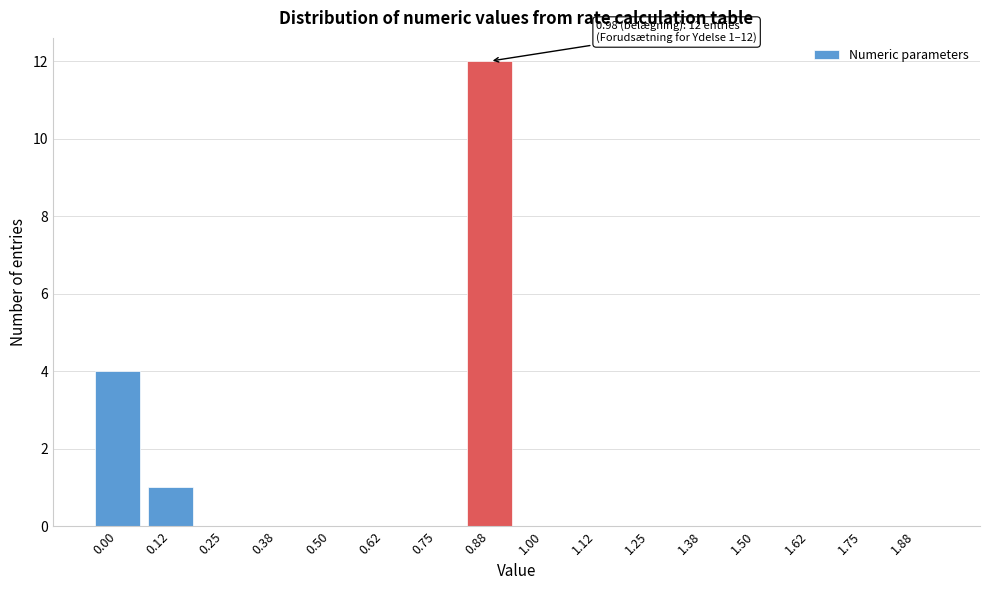

Reading left to right, transcribe all the data shown in this chart.

0.00=4	0.12=1	0.25=0	0.38=0	0.50=0	0.62=0	0.75=0	0.88=12	1.00=0	1.12=0	1.25=0	1.38=0	1.50=0	1.62=0	1.75=0	1.88=0